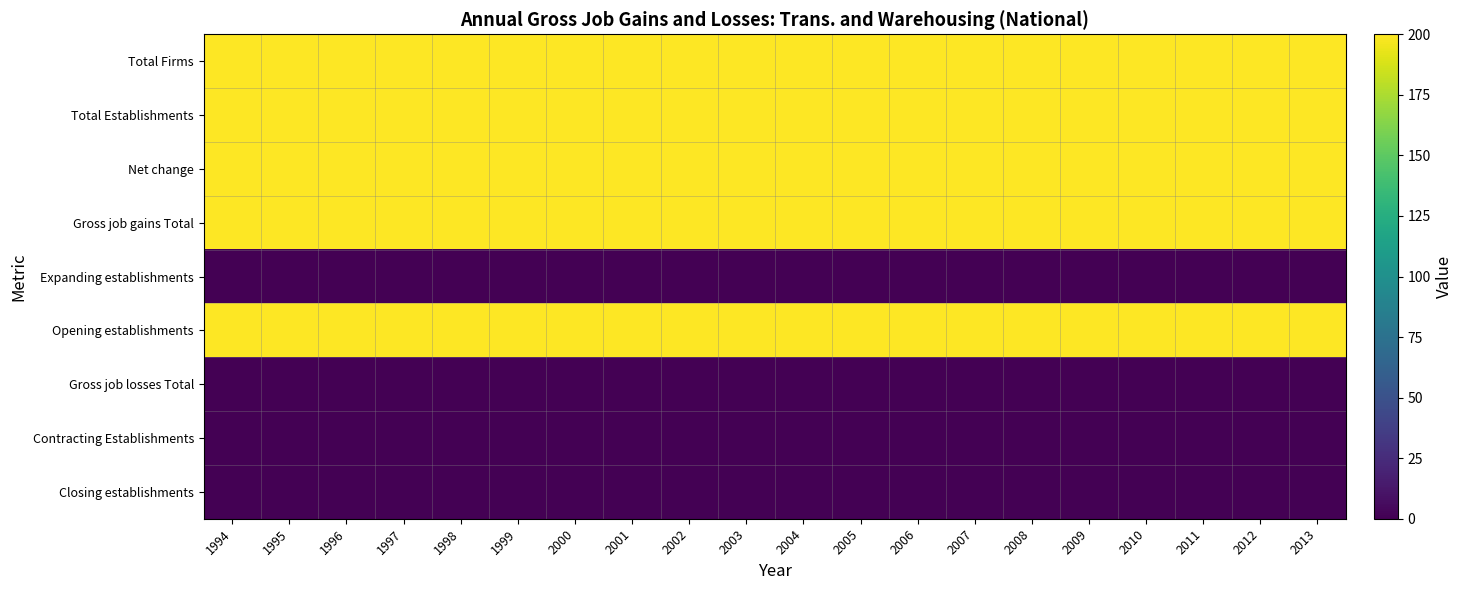

Which series has the largest total across all categories?

Total Firms